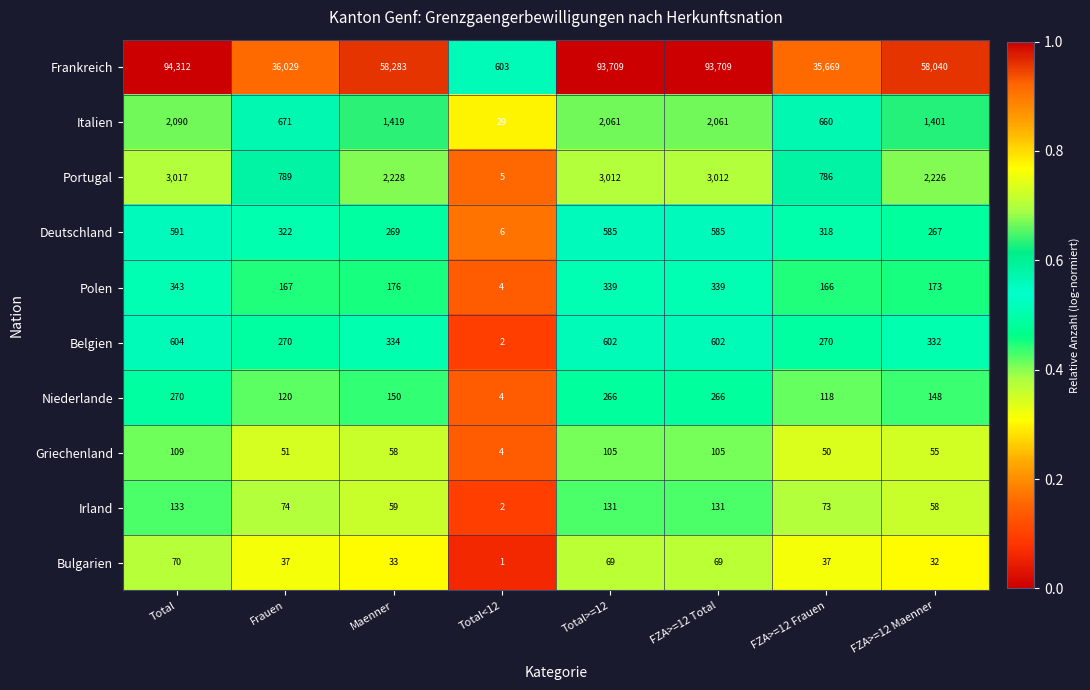

The value of Griechenland at FZA>=12 Maenner is 36. True or false?

False